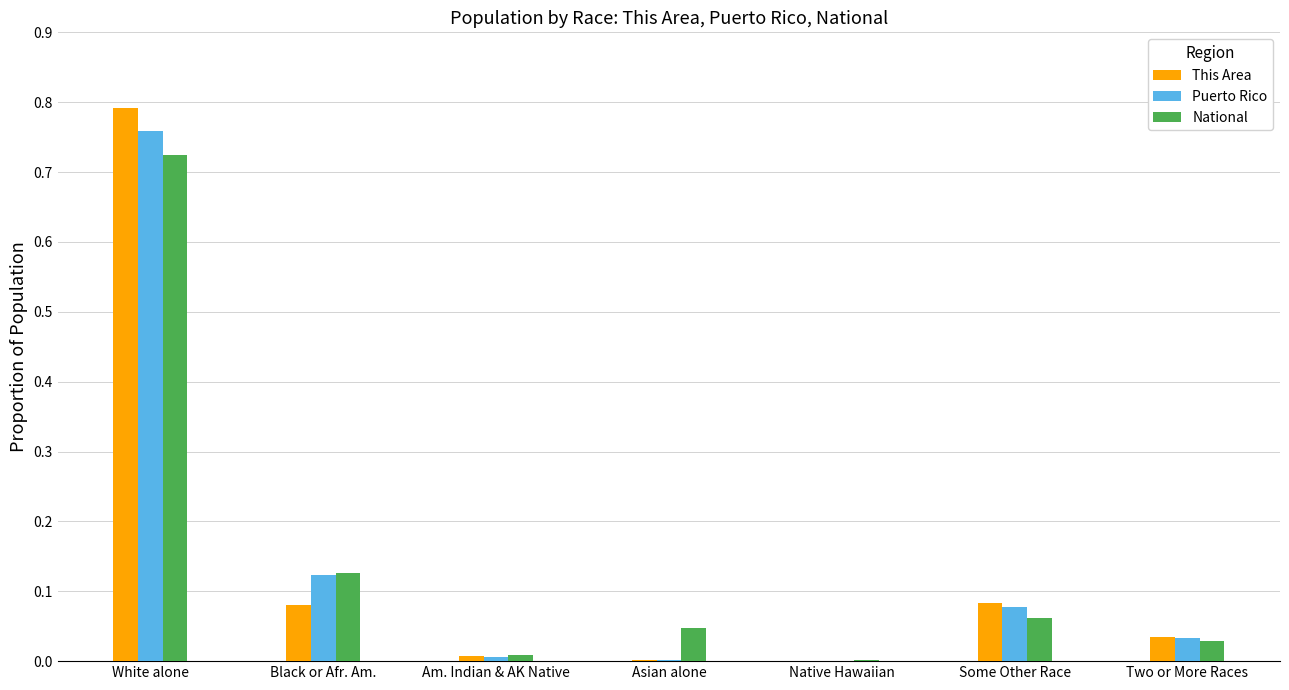

At which category is the sum across all series the highest?

White alone